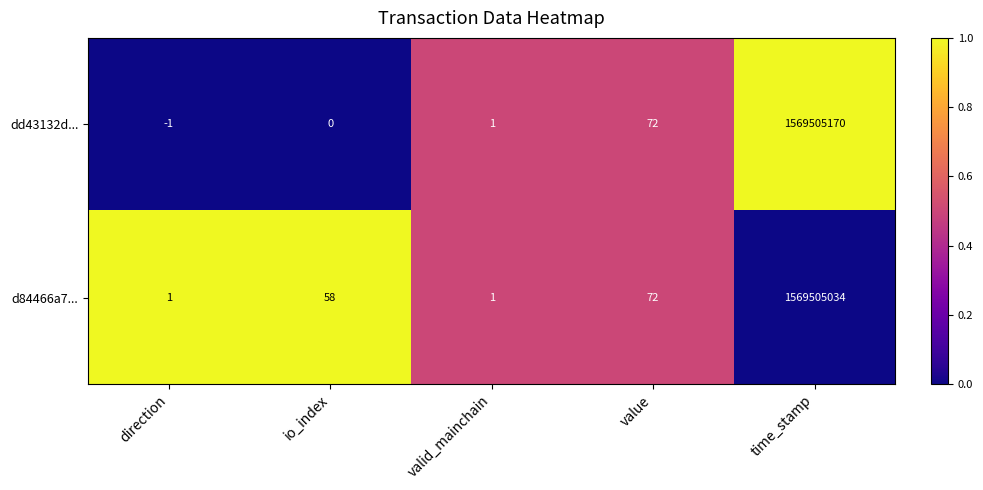

What is the difference between the highest and lowest values at time_stamp?

136